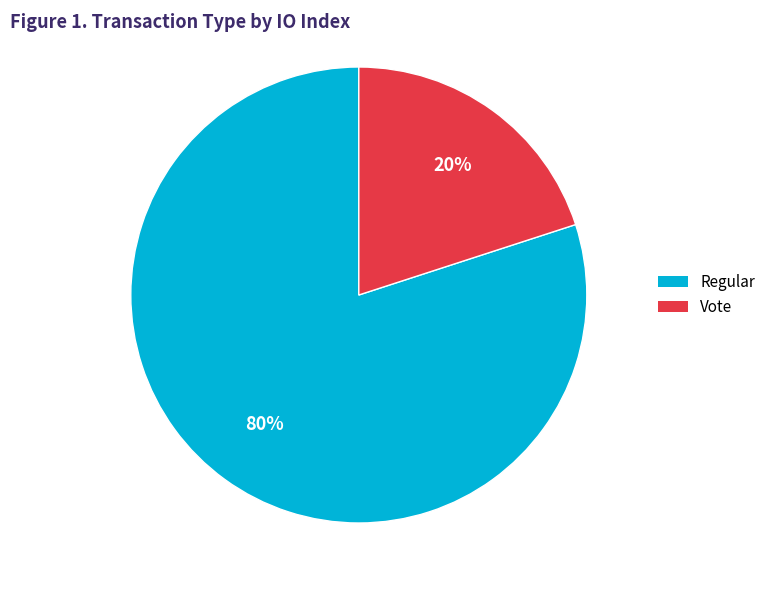

Which slice is the largest?

Regular